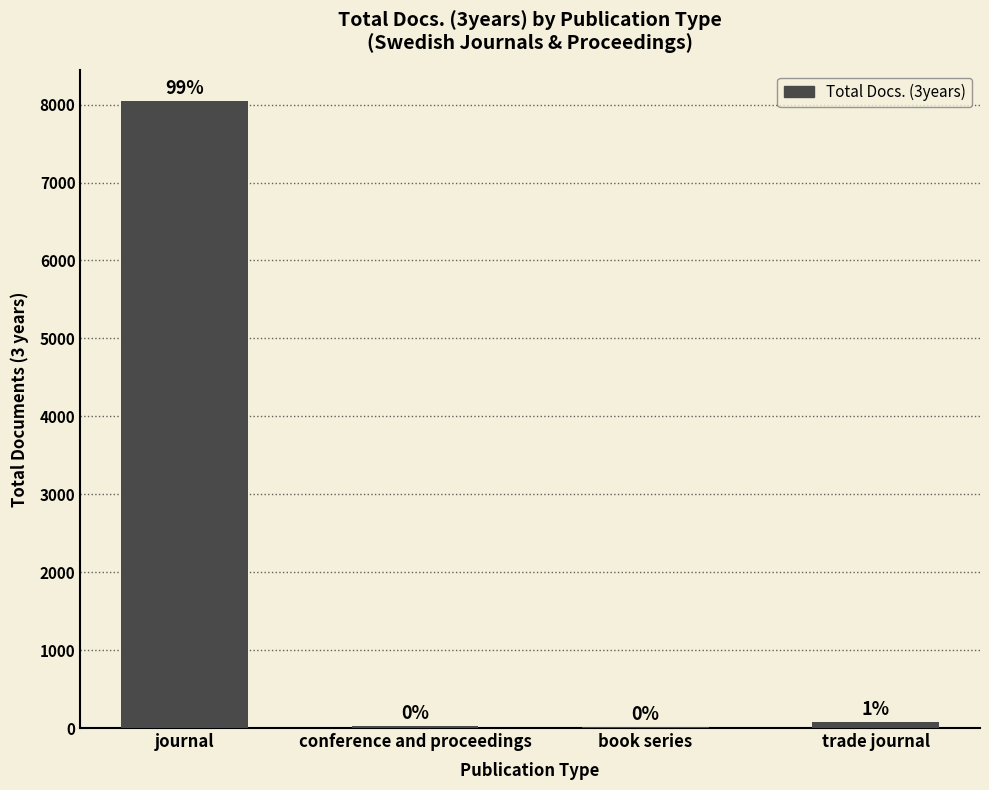

What is the difference between the values at journal and trade journal?

7970